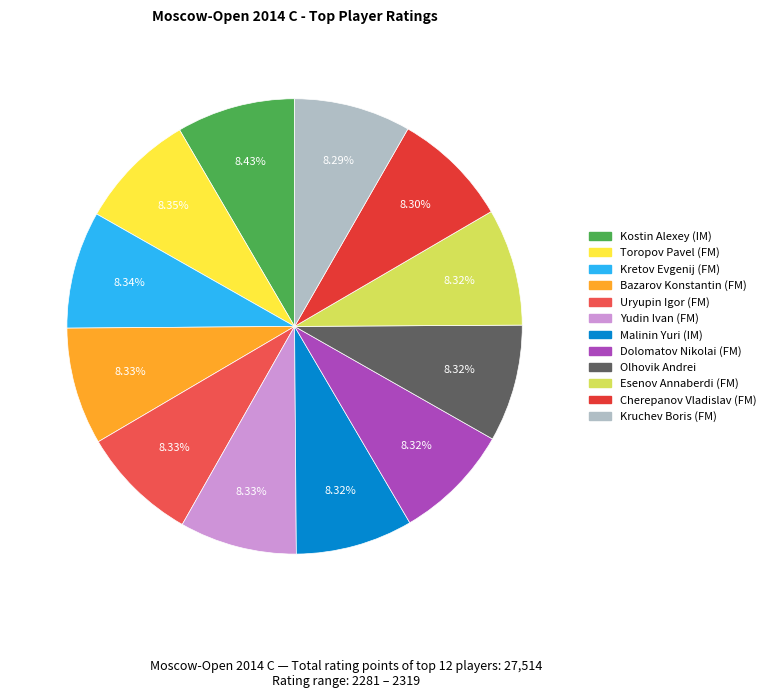

True or false: Cherepanov Vladislav (FM) accounts for 8% of the total.

True